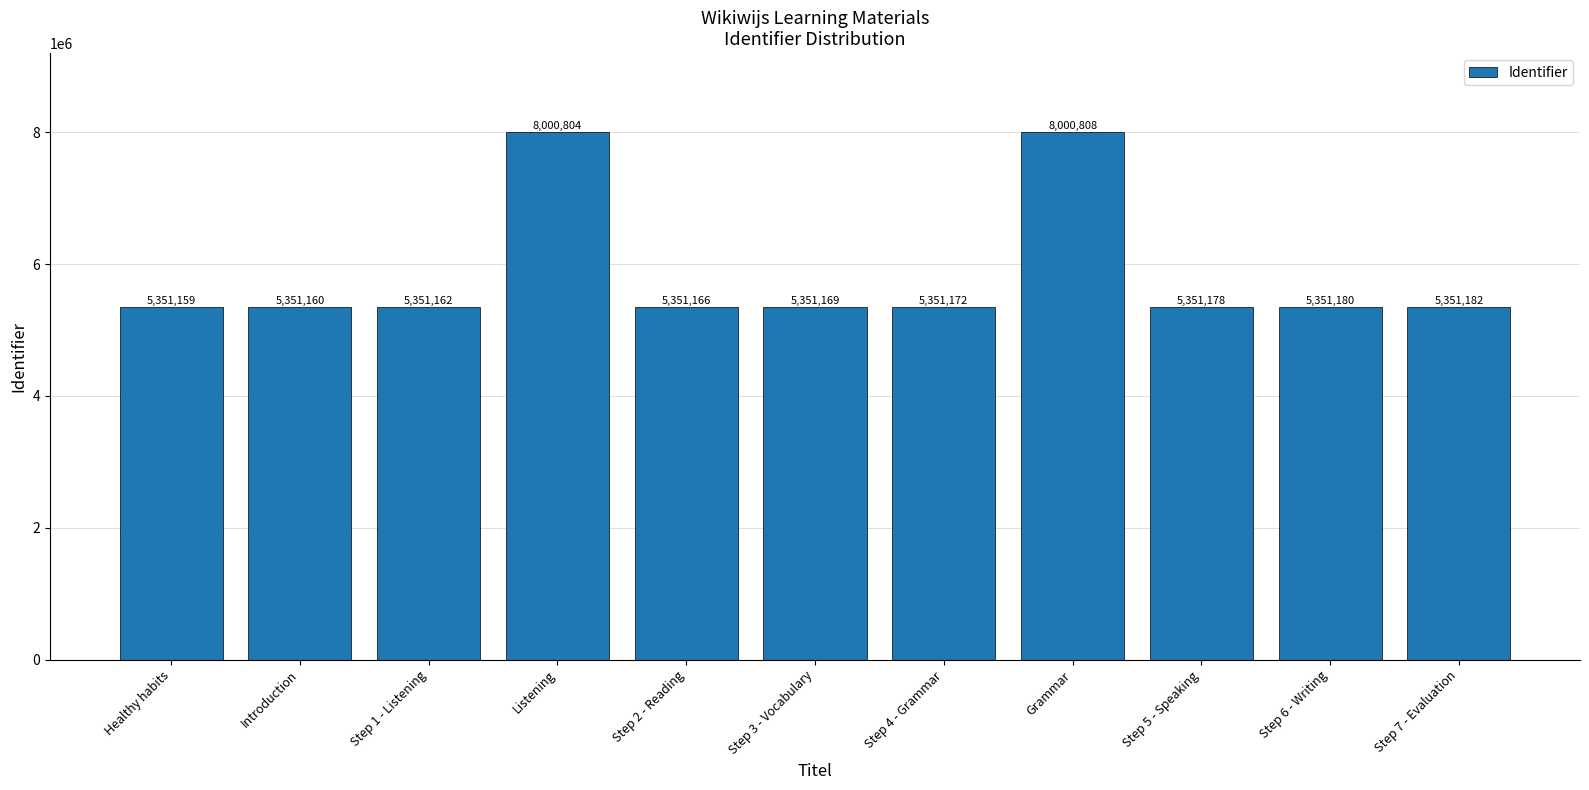

What is the minimum value shown in the chart?

5351159